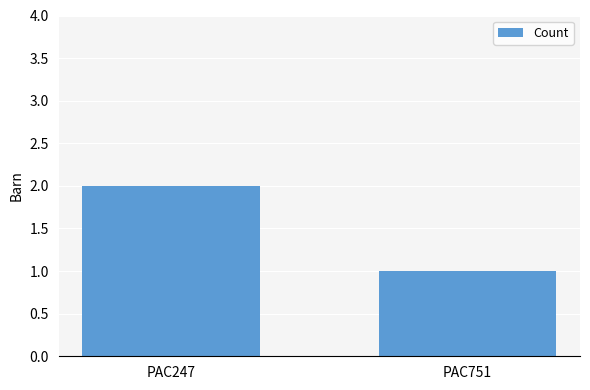

What is the sum of all values?

3